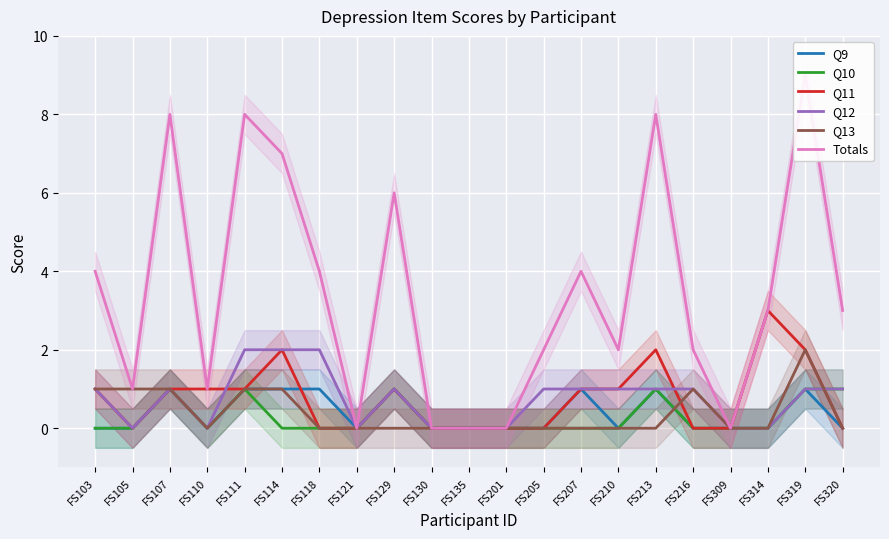

What is the value of the Q12 point at the 17th from the left?

1